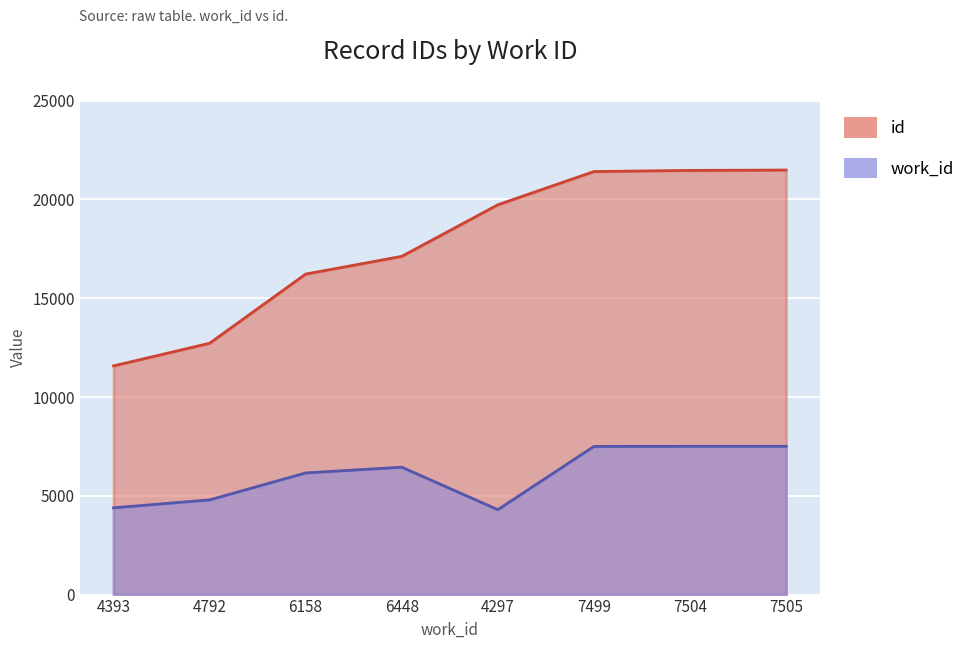

Is the value of id at 4393 greater than the value of work_id at 6448?

Yes